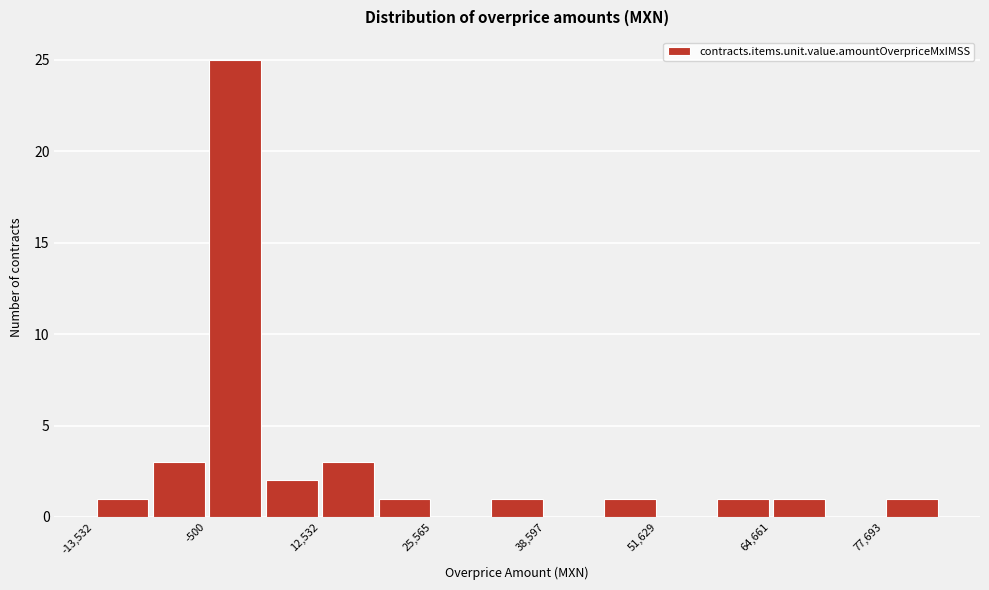

Around what value on the x-axis is the tallest bar? Give the approximate position of its centre, as read against the axis.

2000